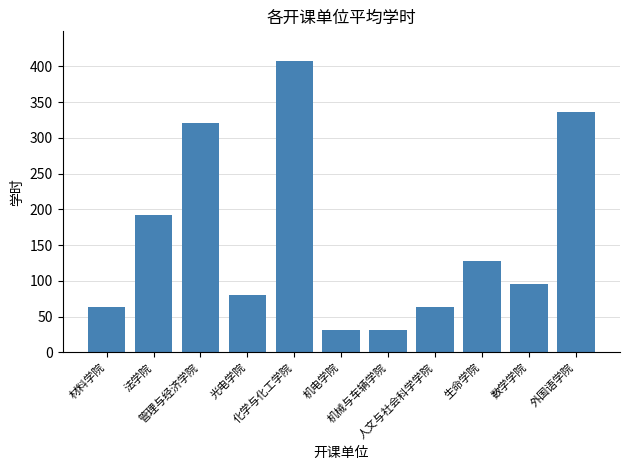

What is the smallest value displayed?

32